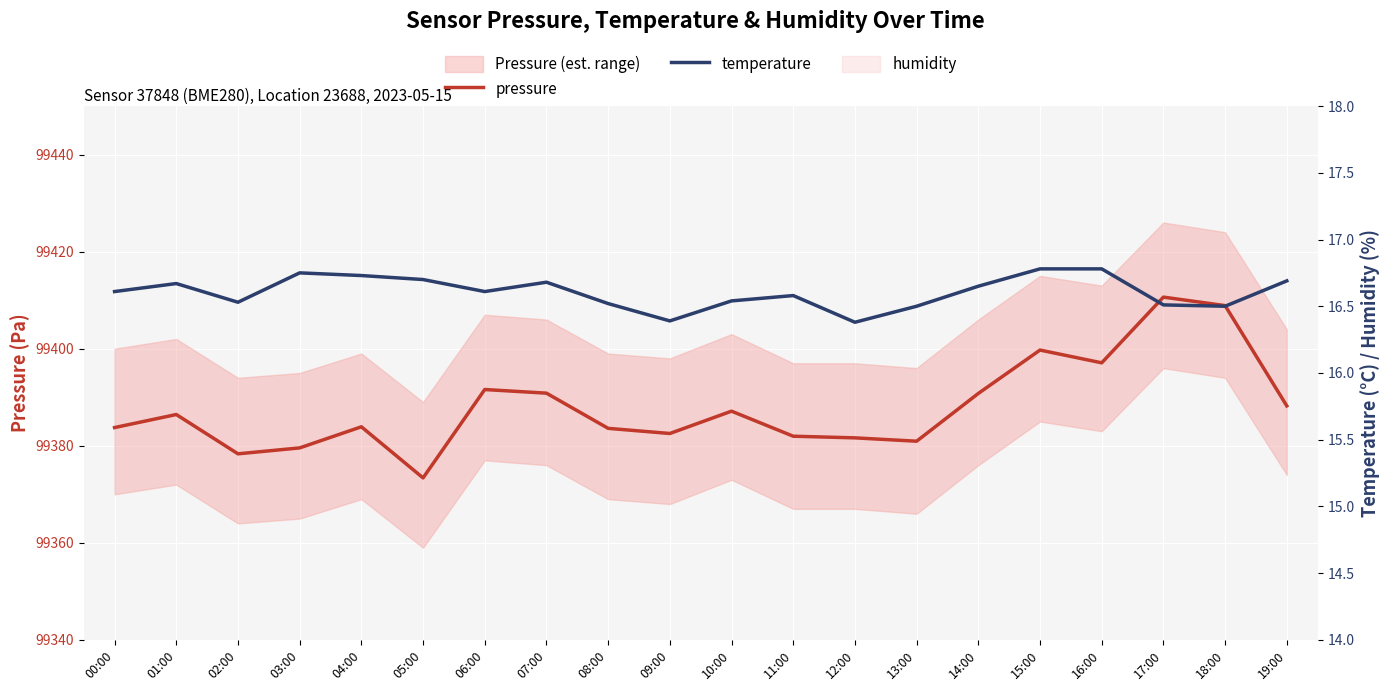

List the series in order of their overall mean, highest first.

pressure, temperature